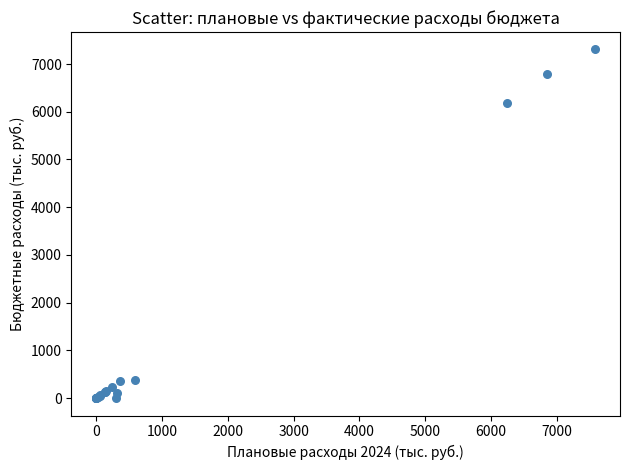

What Y value in the scatter plot is closest to 3652?

6183.1